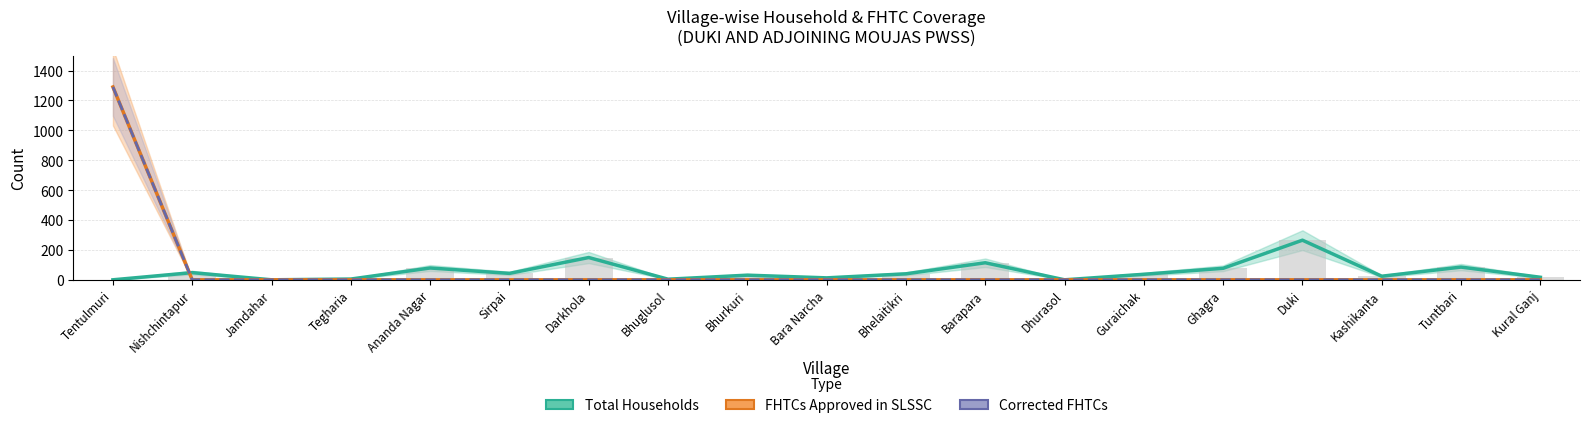

Read the Total Households value at Bhurkuri, to the nearest 5.

30